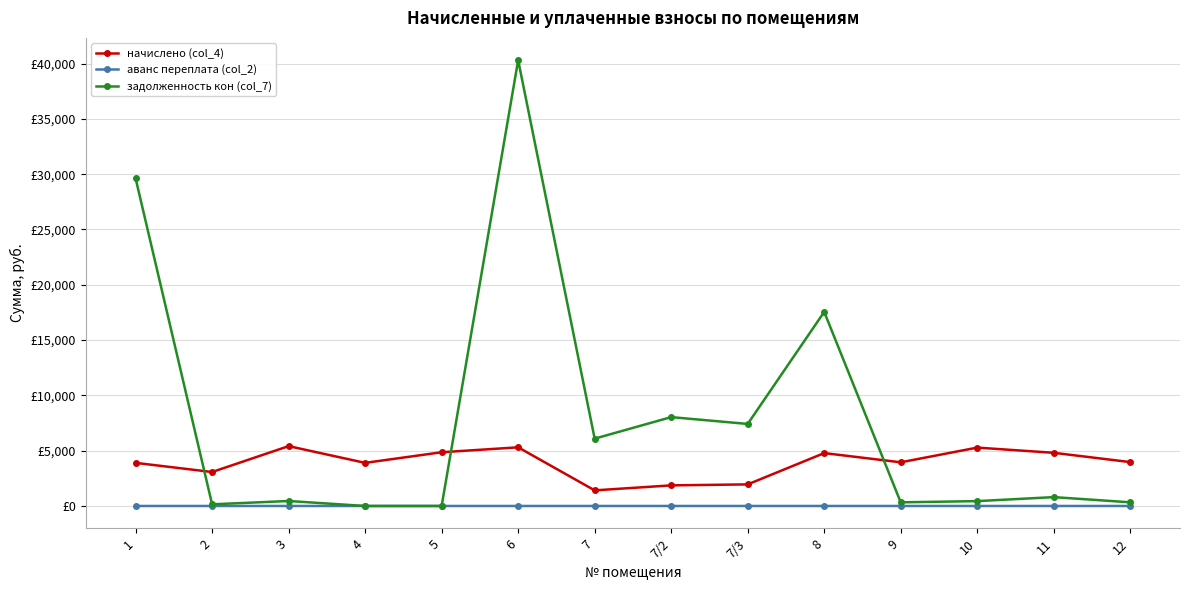

Is this an area chart (filled region under the line)?

No